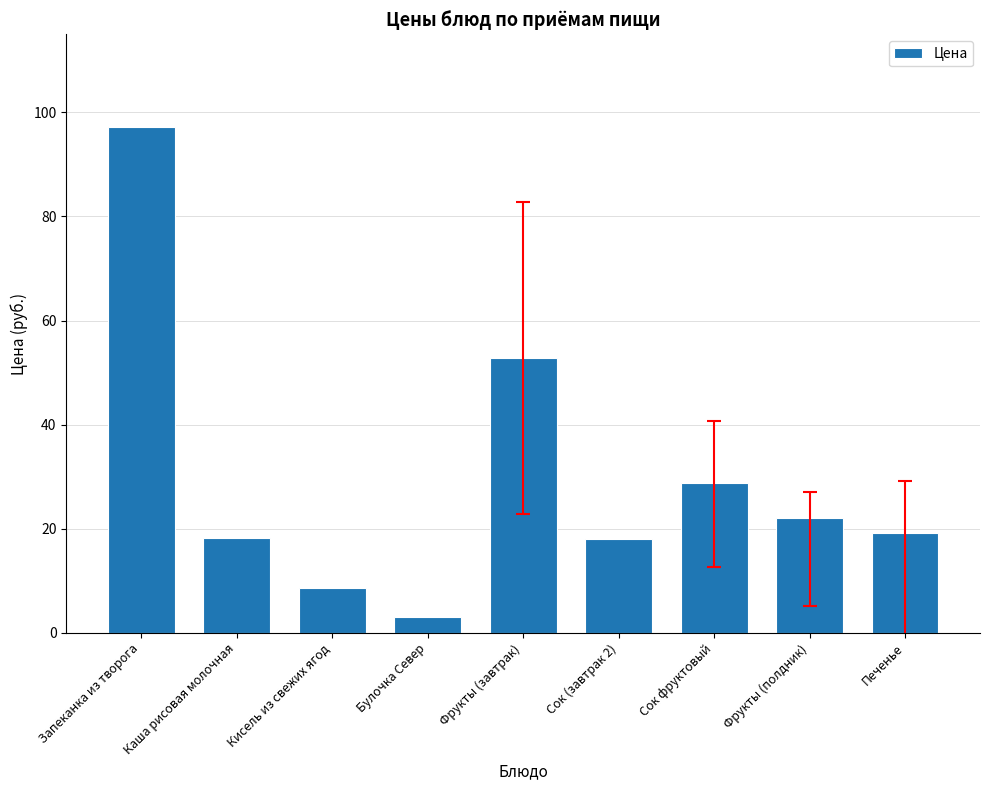

At which label is the value closest to 50?

Фрукты (завтрак)